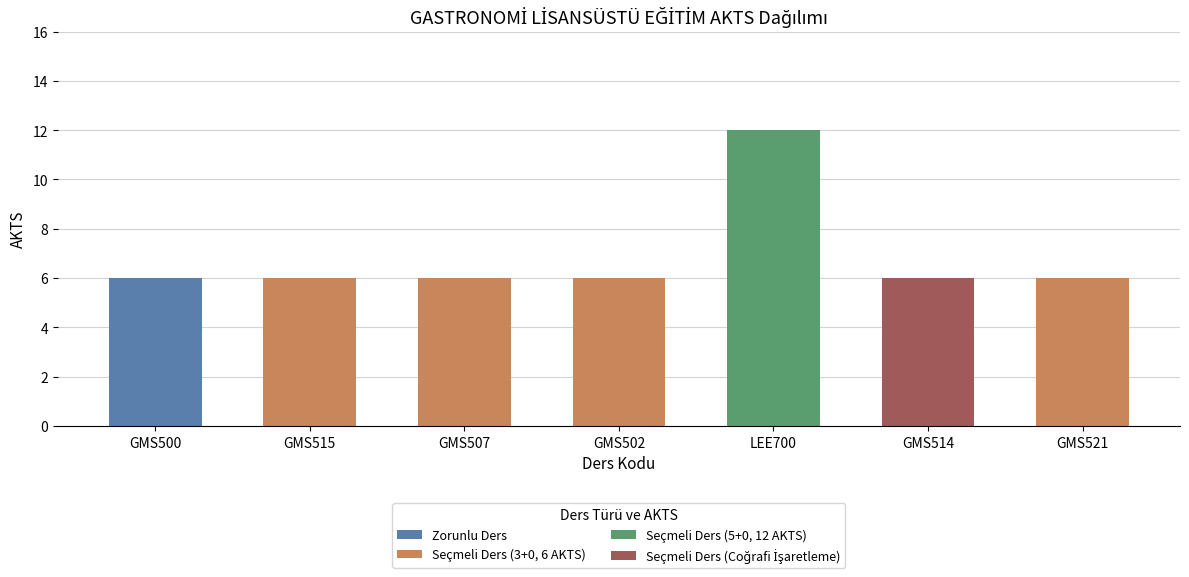

Which category has the highest value across all series?

LEE700